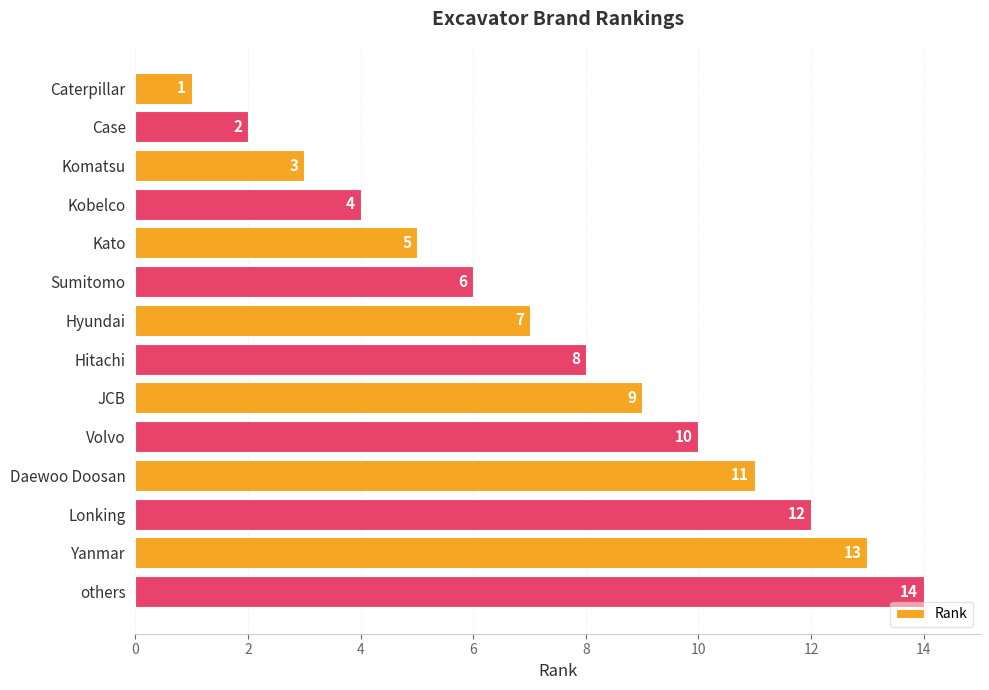

List the labels in order of value, largest first.

others, Yanmar, Lonking, Daewoo Doosan, Volvo, JCB, Hitachi, Hyundai, Sumitomo, Kato, Kobelco, Komatsu, Case, Caterpillar